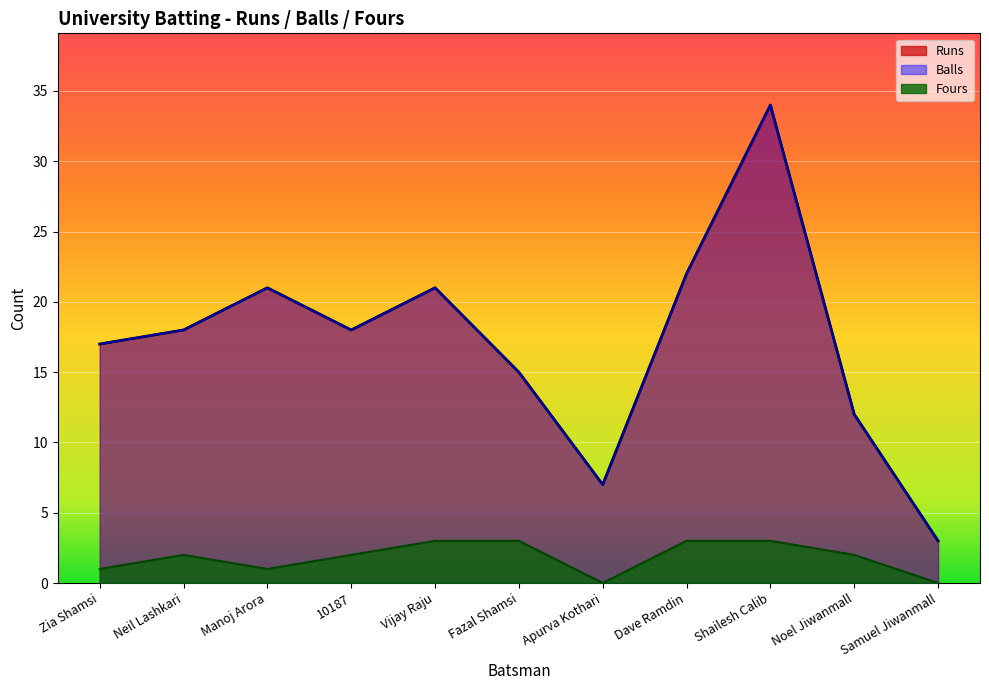

What is the label of the 7th point from the left?

Apurva Kothari